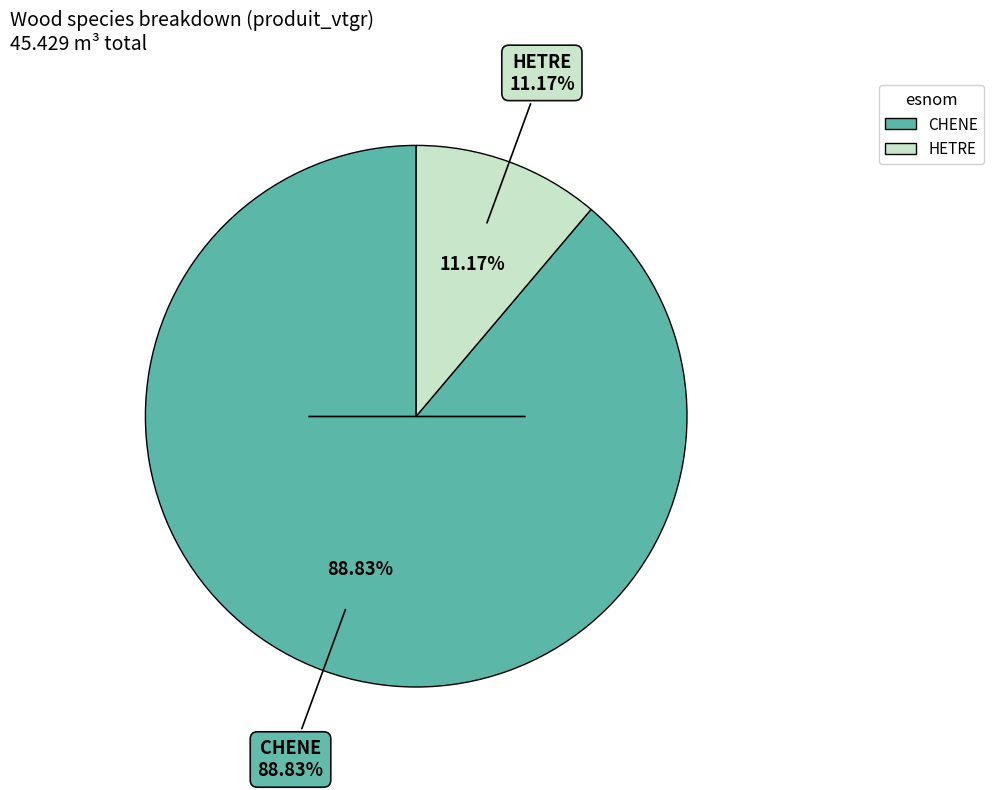

How many slices are in this pie chart?

2